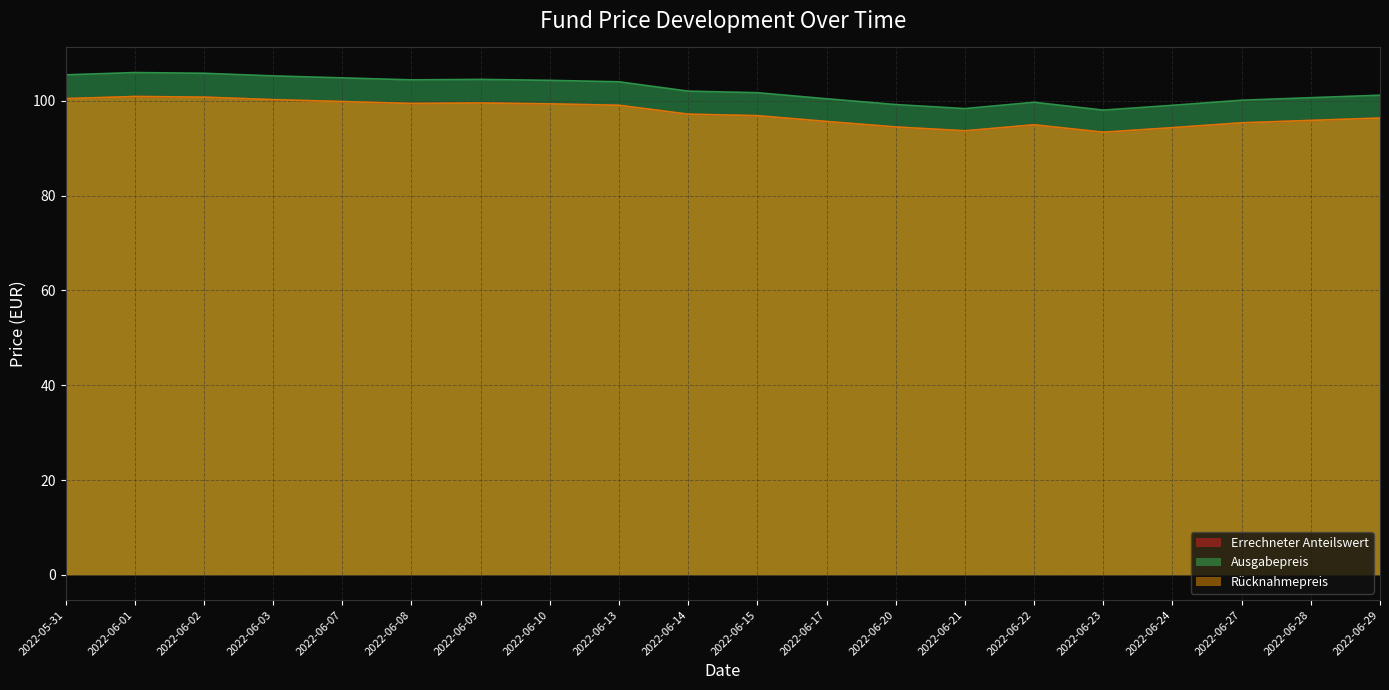

Which series has the largest total across all categories?

Ausgabepreis